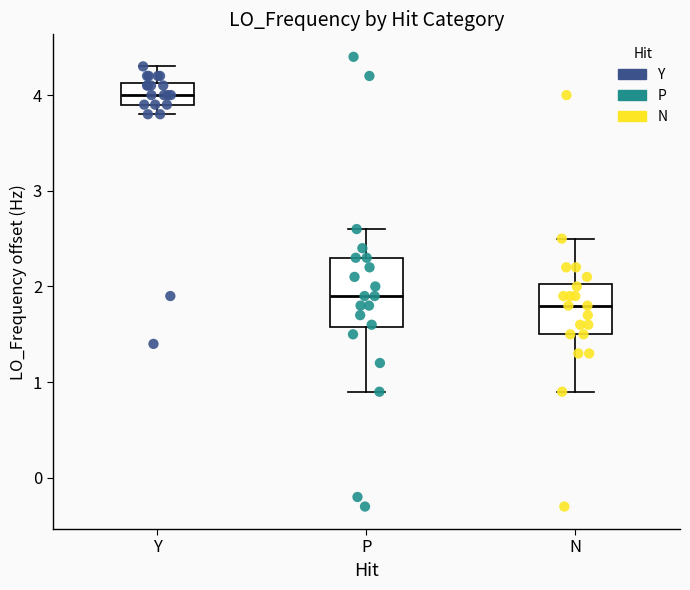

Reading left to right, transcribe this box plot: for each box, give where its median line is, the range the box spans, and where its two whiskers end, as read against the y-axis. The values are not printed on the chart, so give them approximately, as read against the axis.

Y: median 4.0, box 3.9 to 4.1, whiskers 3.8 to 4.3
P: median 1.9, box 1.6 to 2.3, whiskers 0.9 to 2.6
N: median 1.8, box 1.5 to 2.0, whiskers 0.9 to 2.5